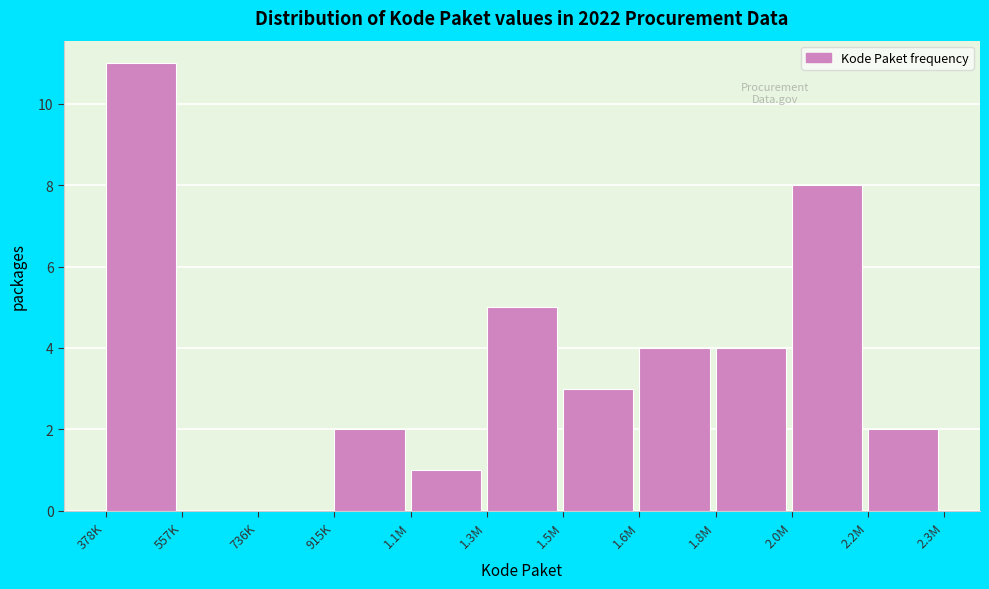

Reading right to left, transcribe all the data shown in this chart.

2.2M=2	2.0M=8	1.8M=4	1.6M=4	1.5M=3	1.3M=5	1.1M=1	915K=2	736K=0	557K=0	378K=11